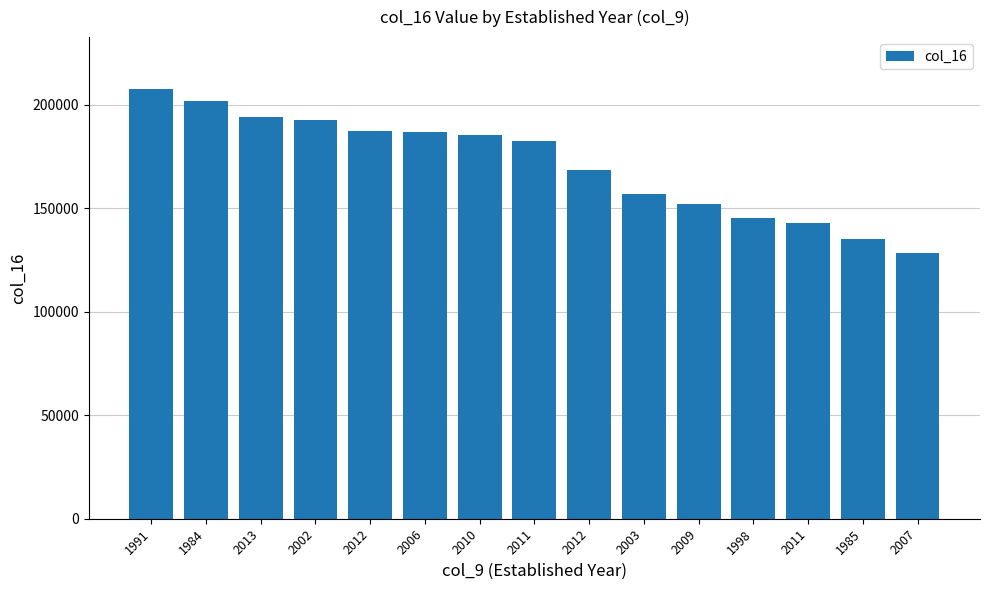

List the labels in order of value, largest first.

1991, 1984, 2013, 2002, 2012, 2006, 2010, 2011, 2012, 2003, 2009, 1998, 2011, 1985, 2007